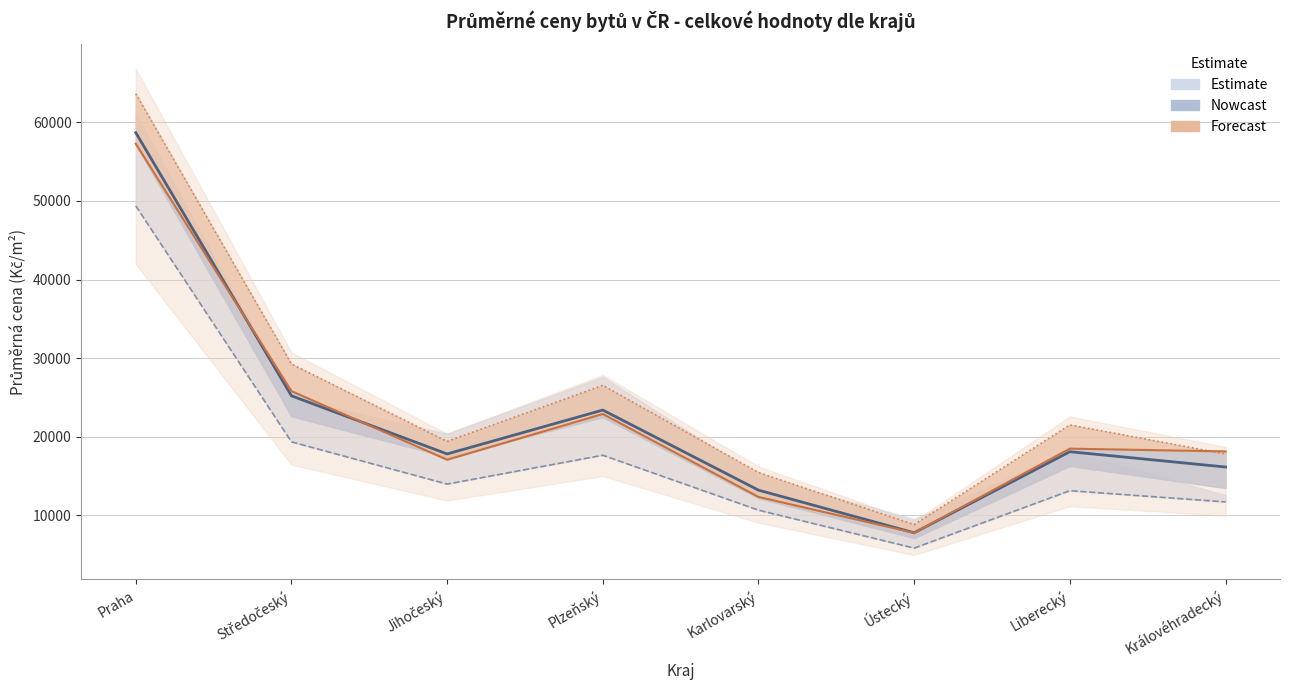

At which category is the sum across all series the highest?

Praha